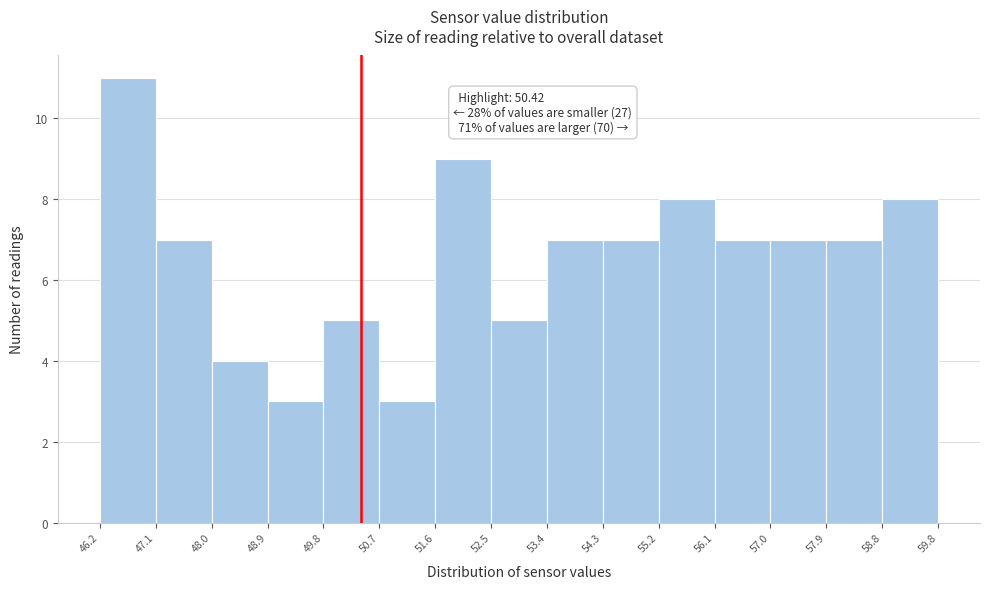

Which range on the x-axis has the tallest bar?

46.2 to 47.1